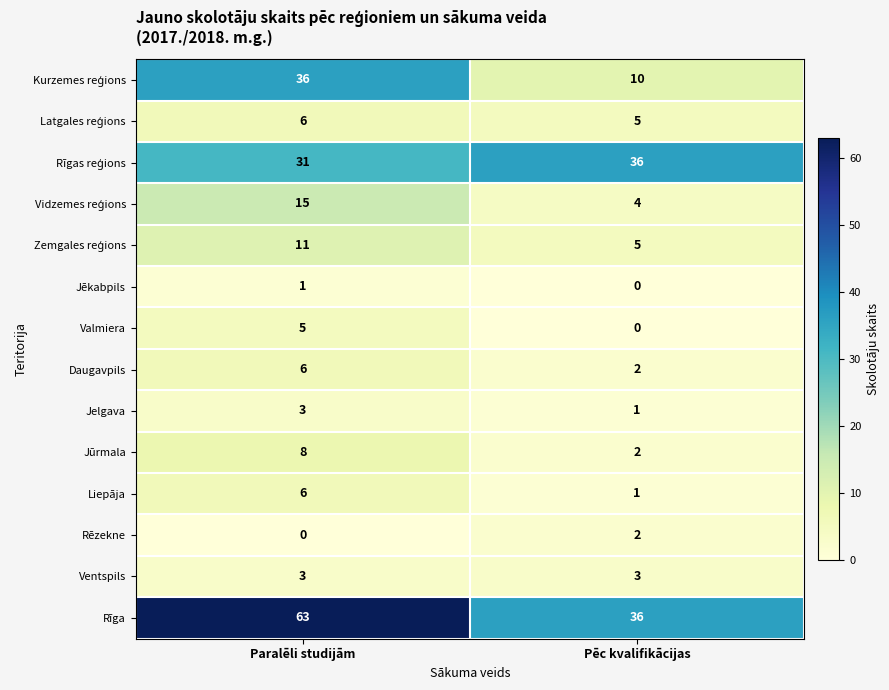

Between Paralēli studijām and Pēc kvalifikācijas, which series saw the biggest shift?

Rīga